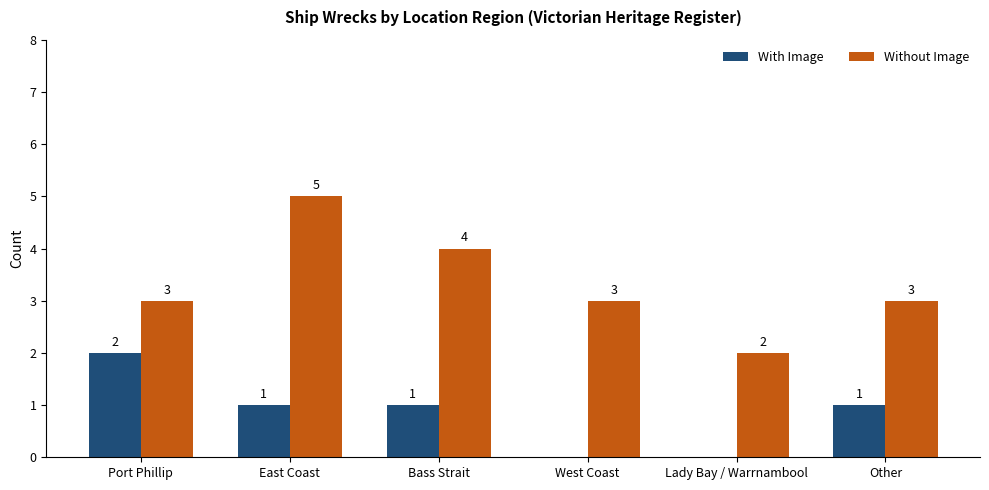

Where does the With Image series first go above 1?

Port Phillip